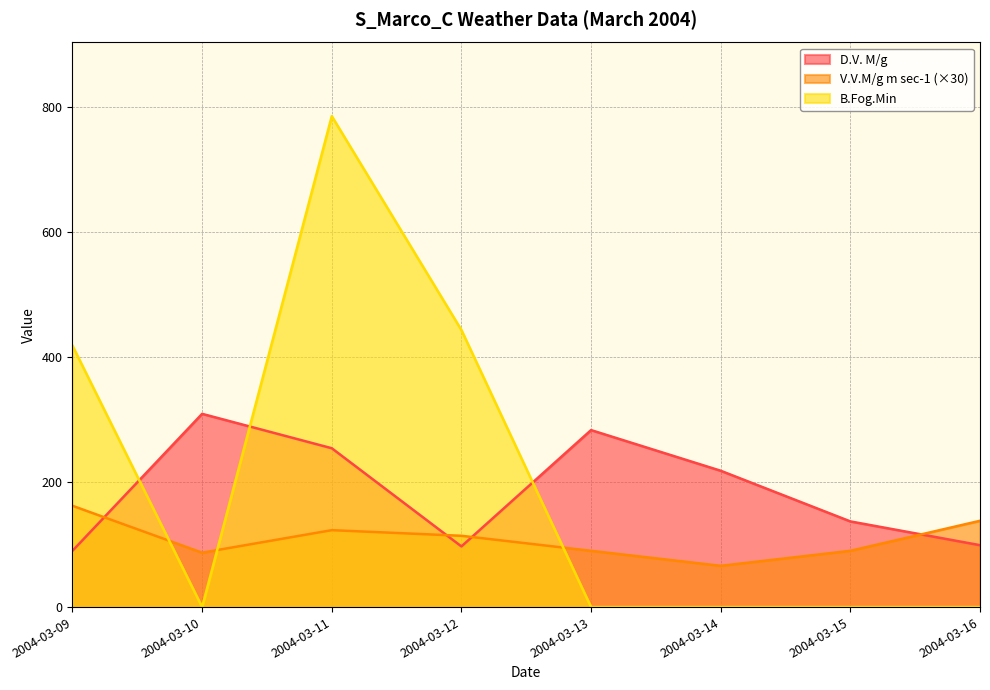

Which series has the largest total across all categories?

B.Fog.Min